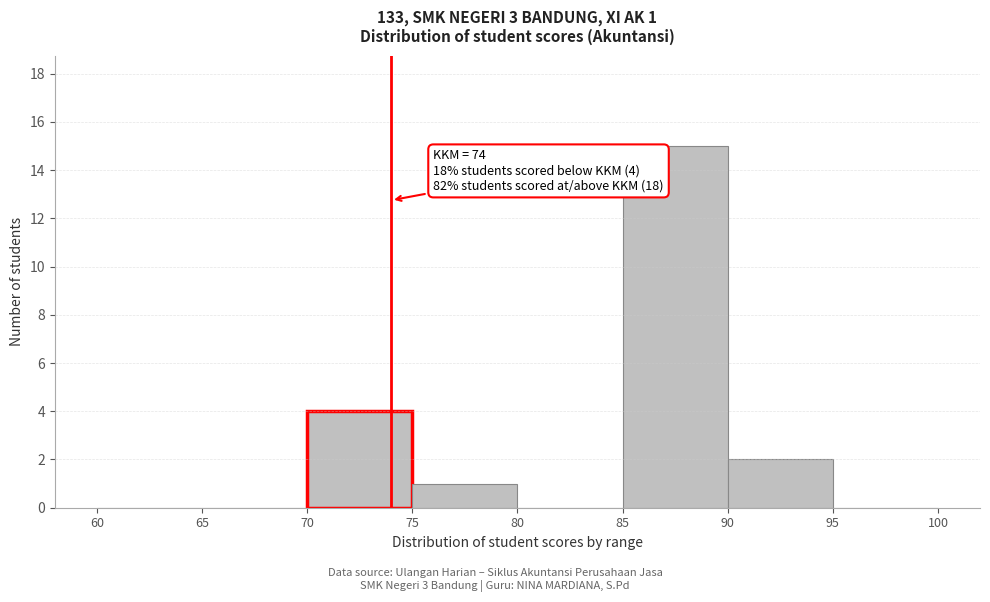

Over which range of the x-axis is the bar tallest?

85 to 90